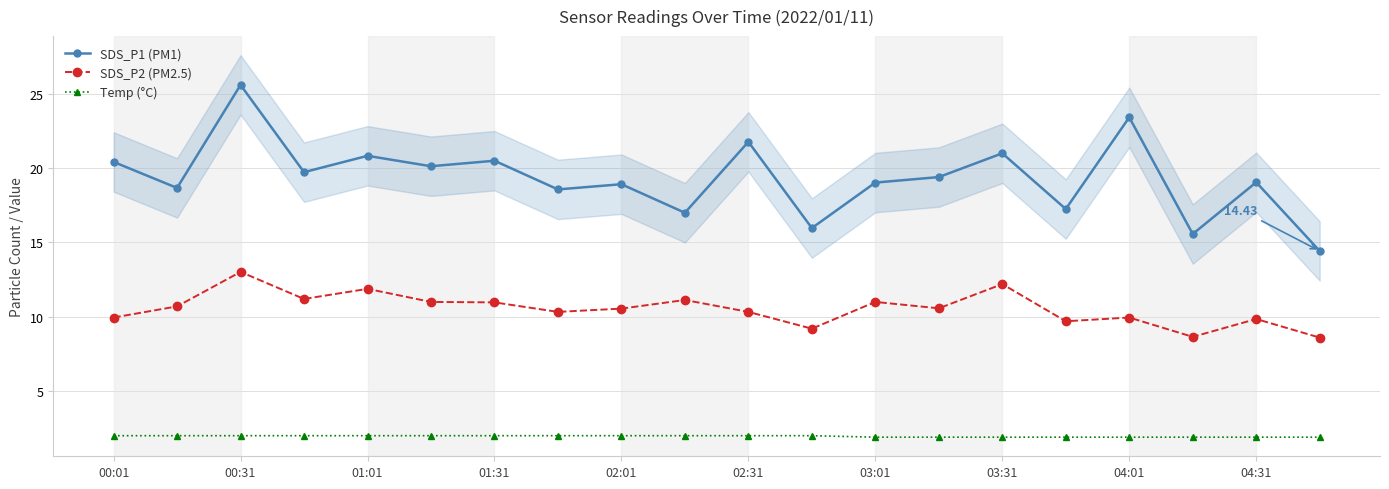

List the series in order of their peak value, lowest first.

Temp (°C), SDS_P2 (PM2.5), SDS_P1 (PM1)